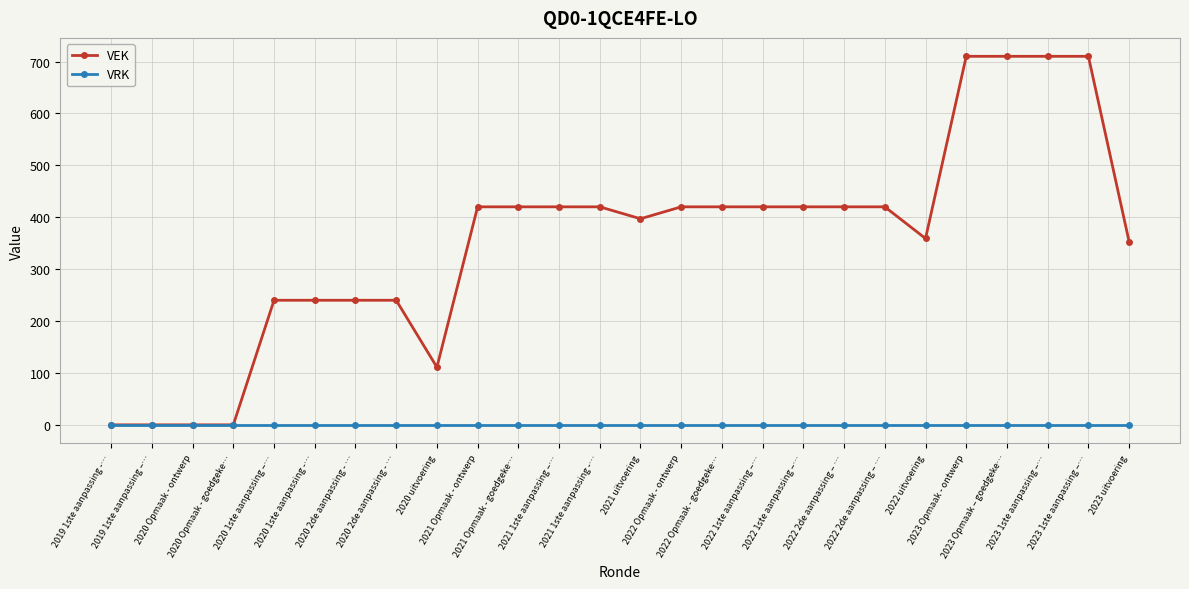

True or false: VRK and VEK cross at least once.

False